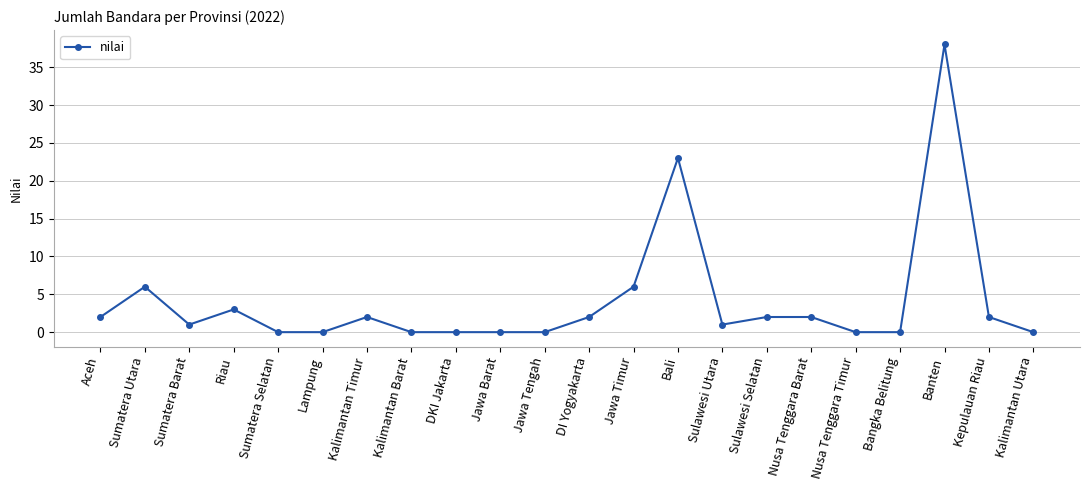

What is the difference between the values at DI Yogyakarta and Banten?

36